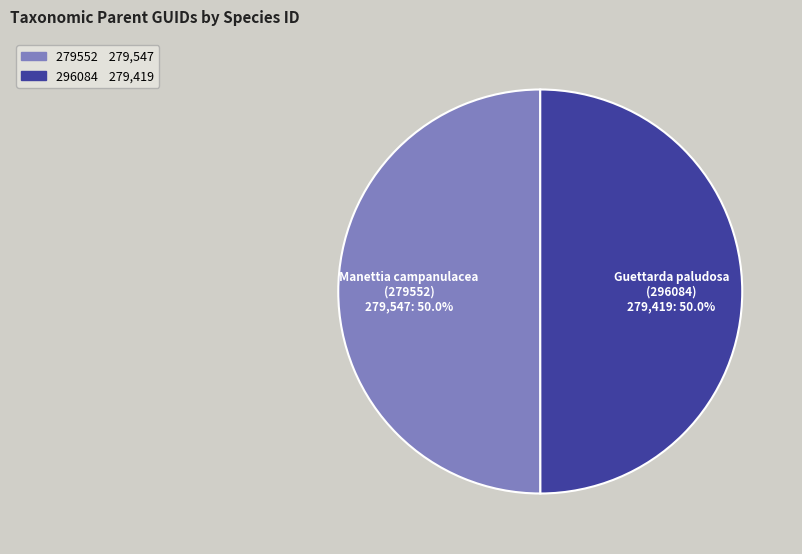

What is the ratio of the value at 296084 to the value at 279552?

1.0